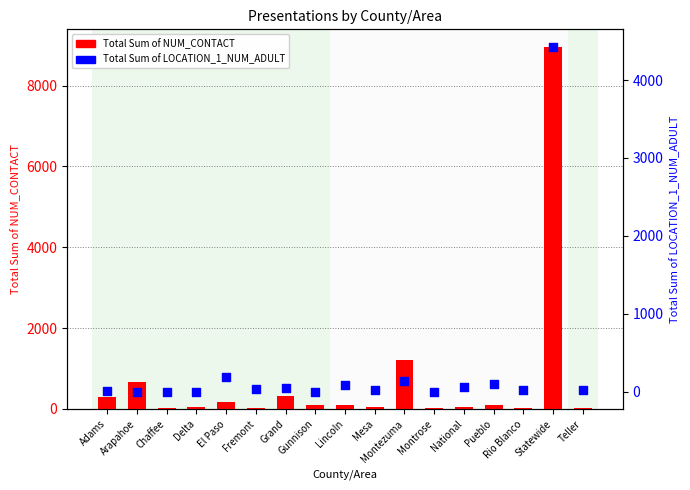

Is the value of Total Sum of LOCATION_1_NUM_ADULT at Lincoln greater than the value of Total Sum of NUM_CONTACT at Arapahoe?

No